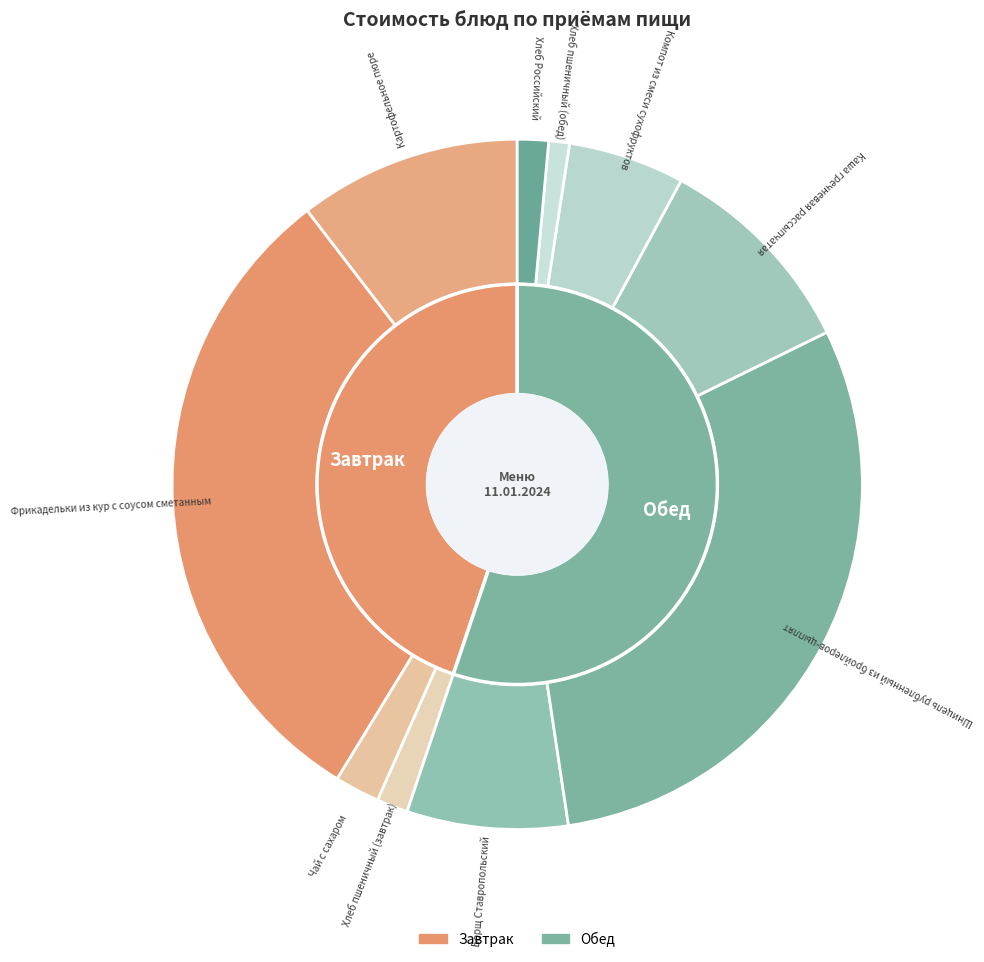

True or false: Шницель рубленный из бройлеров-цыплят accounts for 30% of the total.

True